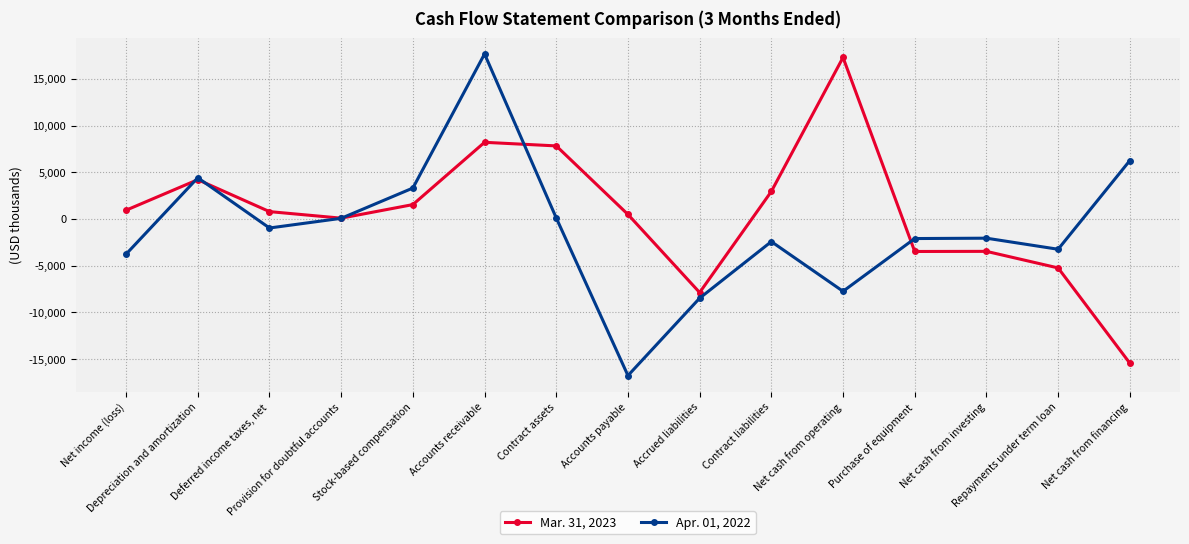

Where does the Mar. 31, 2023 series first go above 782?

Net income (loss)